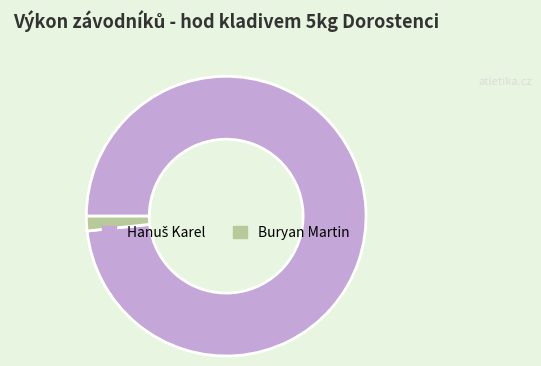

The Buryan Martin slice represents 16% of the pie. True or false?

False